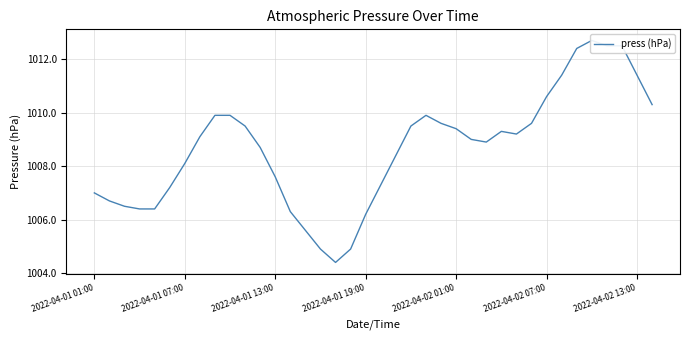

Count the number of values greater than 1009.

19